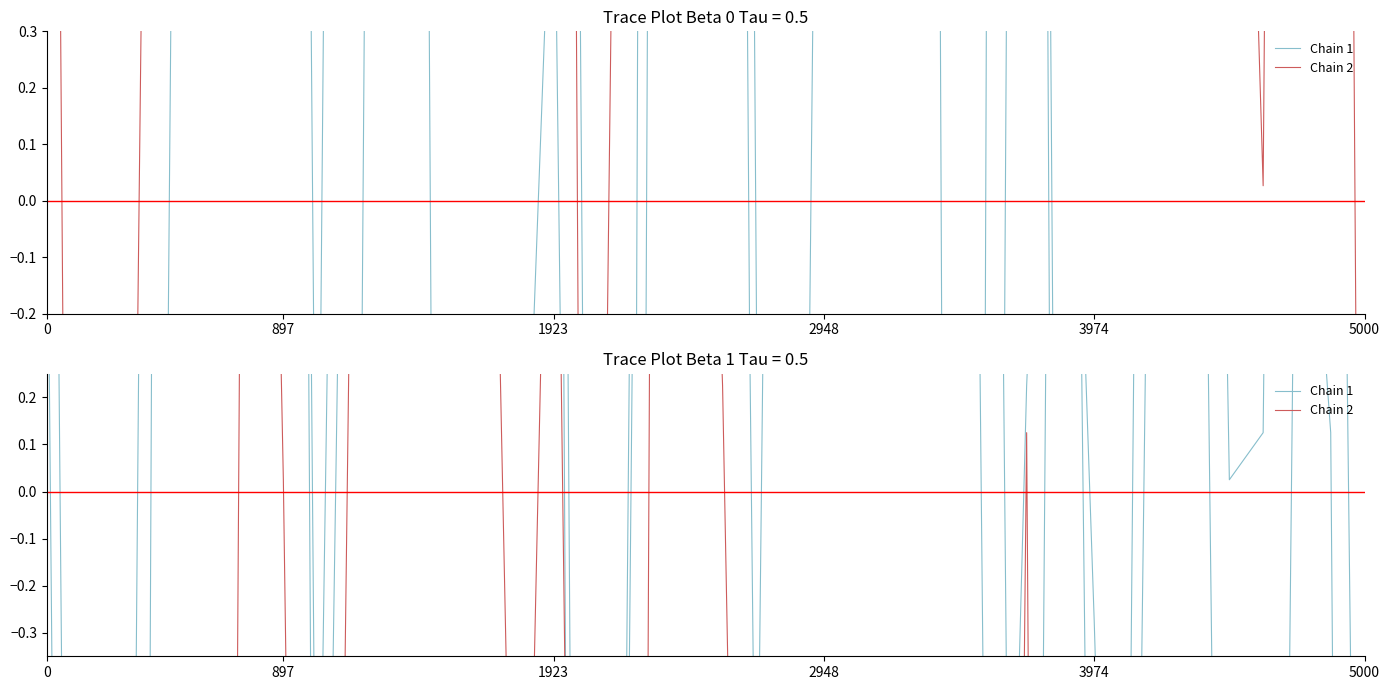

How many series are shown in this chart?

6